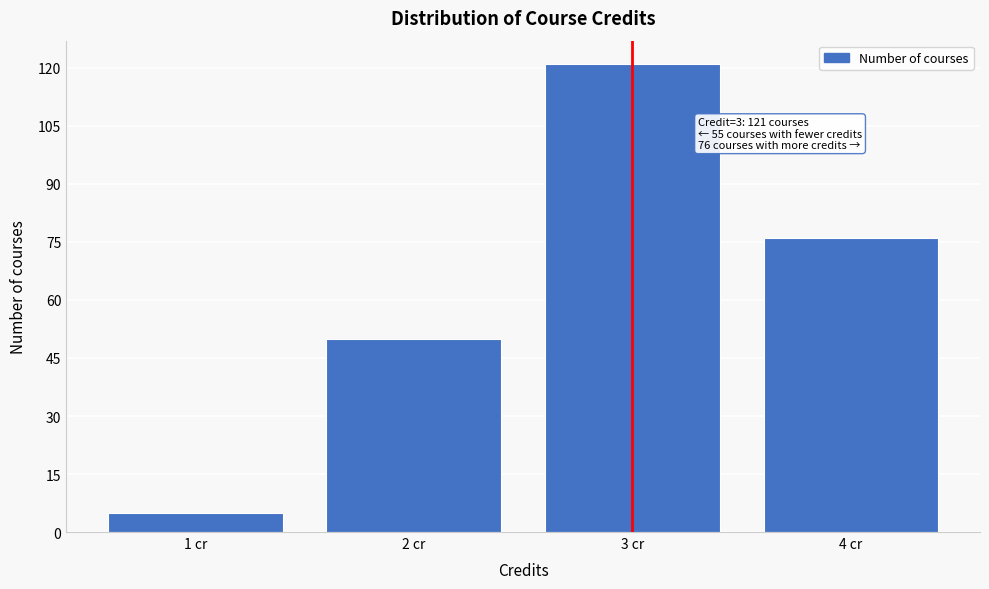

Reading left to right, extract all data points from this chart.

5	50	121	76